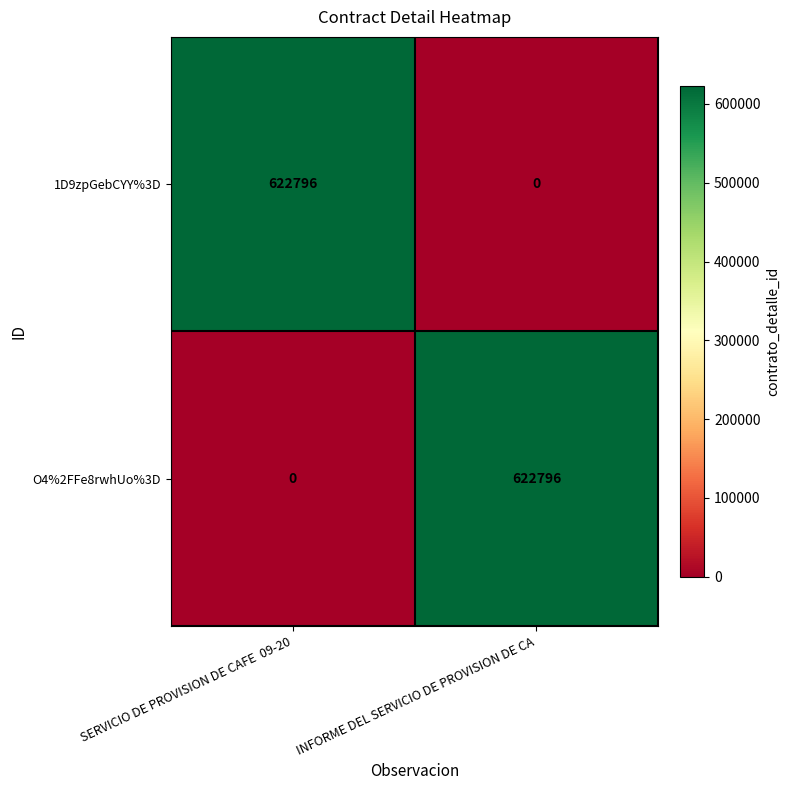

Is it true that O4%2FFe8rwhUo%3D equals 845252 at INFORME DEL SERVICIO DE PROVISION DE CA?

False